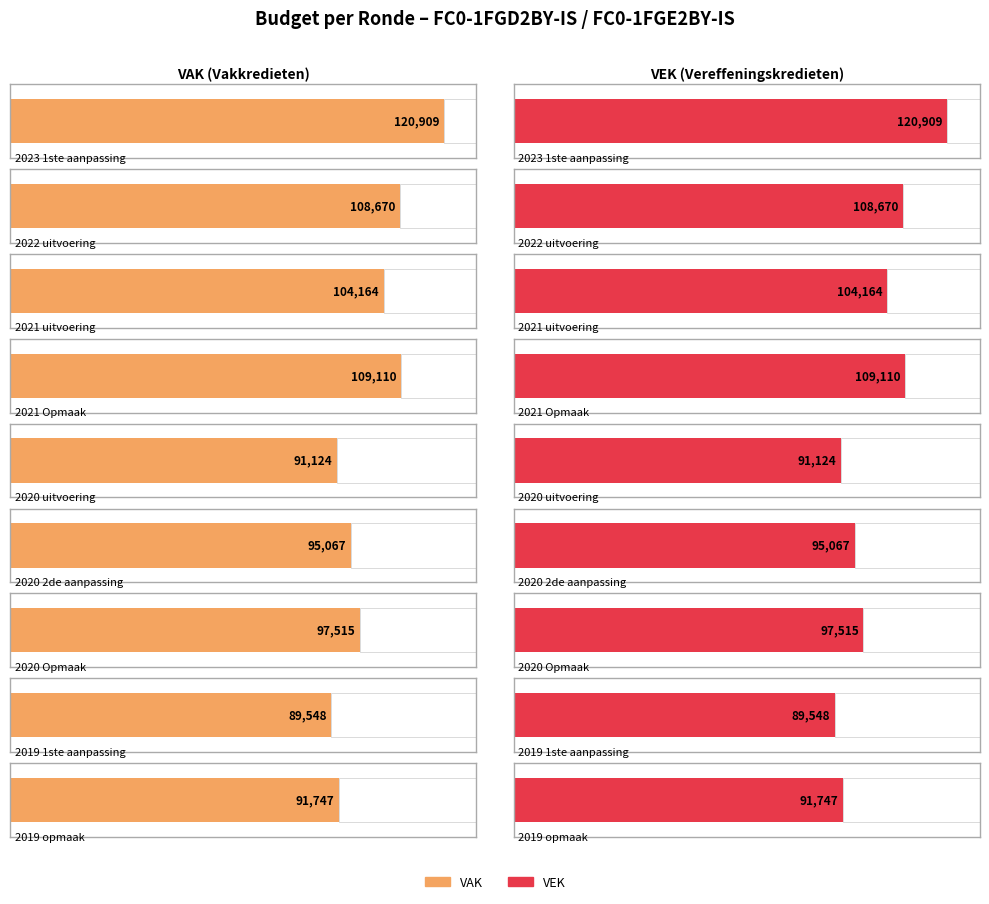

Are the bars horizontal?

Yes